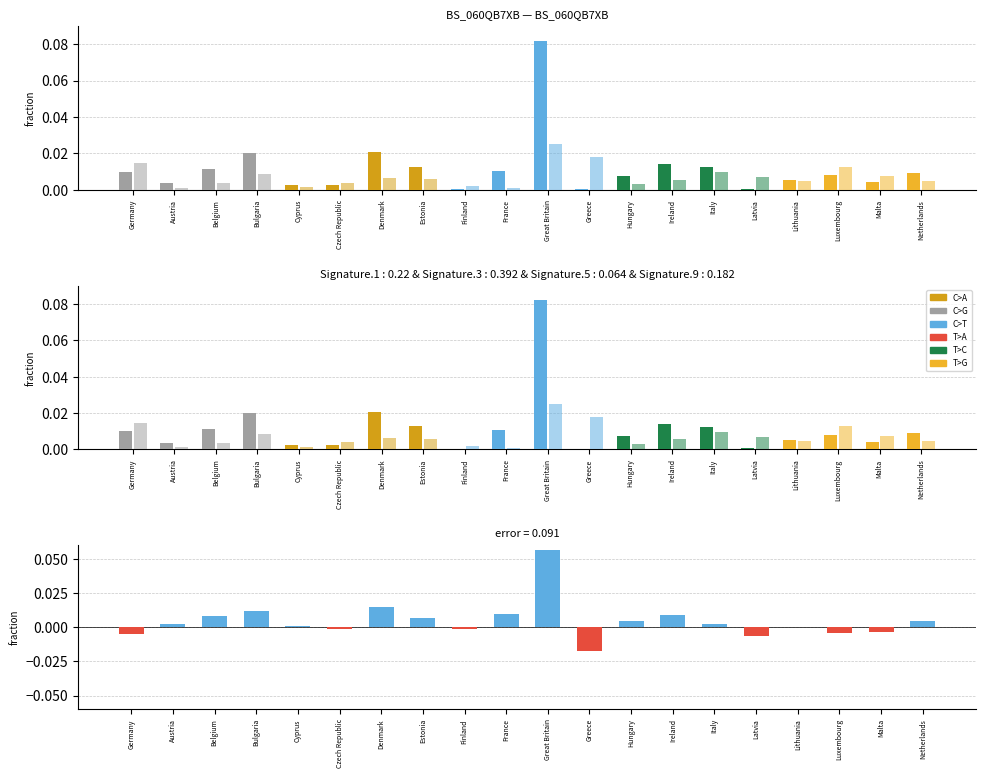

How many groups of bars are there?

20